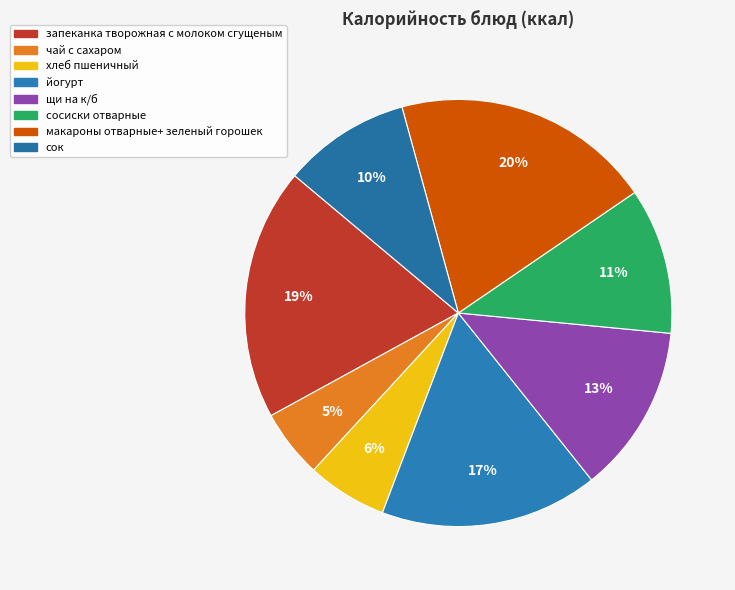

How many segments does this pie chart have?

8